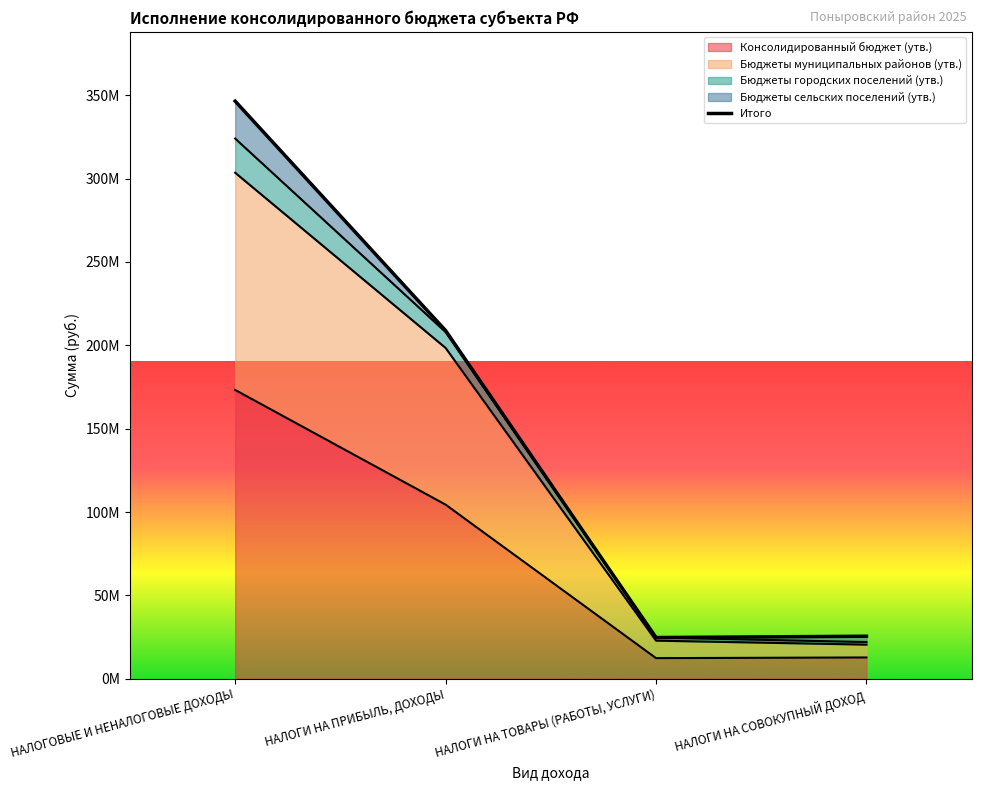

What is the value of the 2nd point from the left?

208827314.0